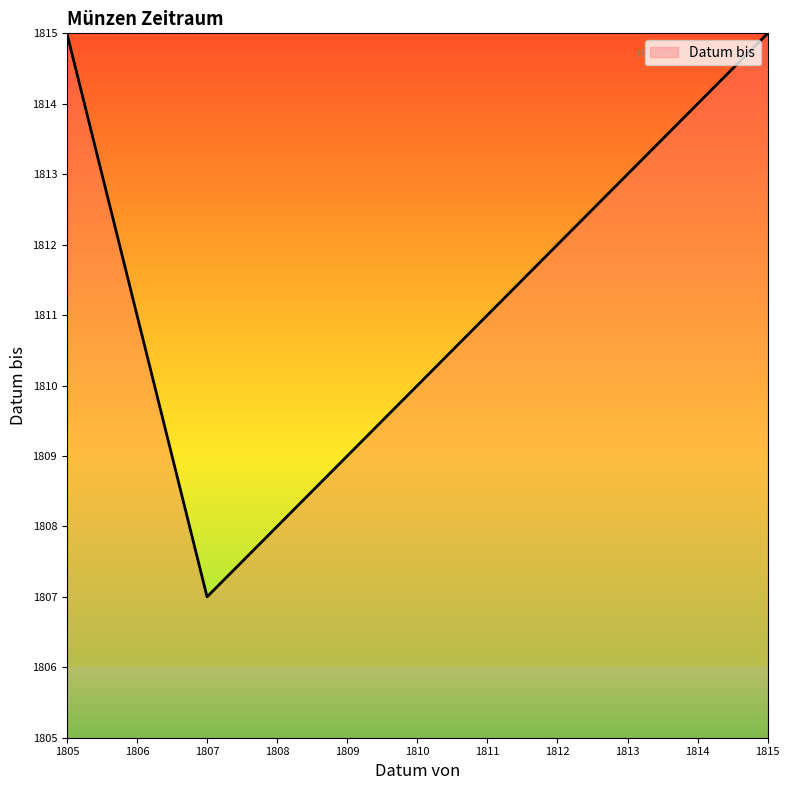

Which label corresponds to the smallest value in the chart?

1807